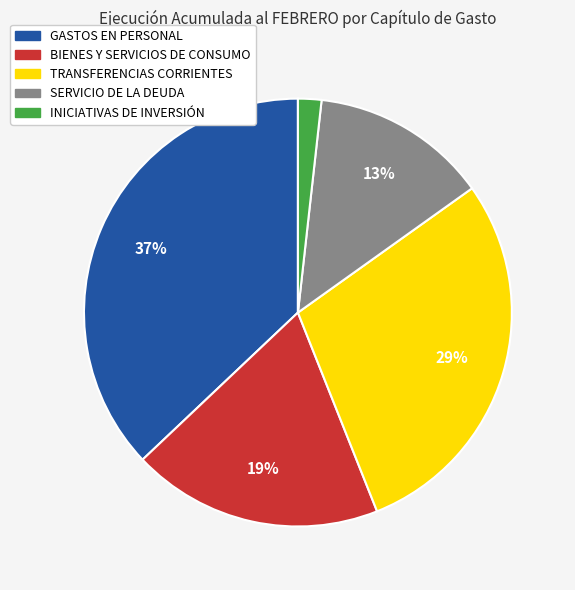

Approximately how many times larger is the value at TRANSFERENCIAS CORRIENTES compared to SERVICIO DE LA DEUDA?

2.2